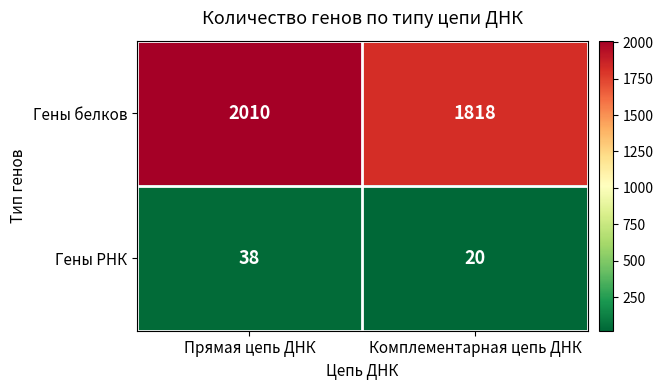

What is the spread (max minus min) of values at Прямая цепь ДНК?

1972